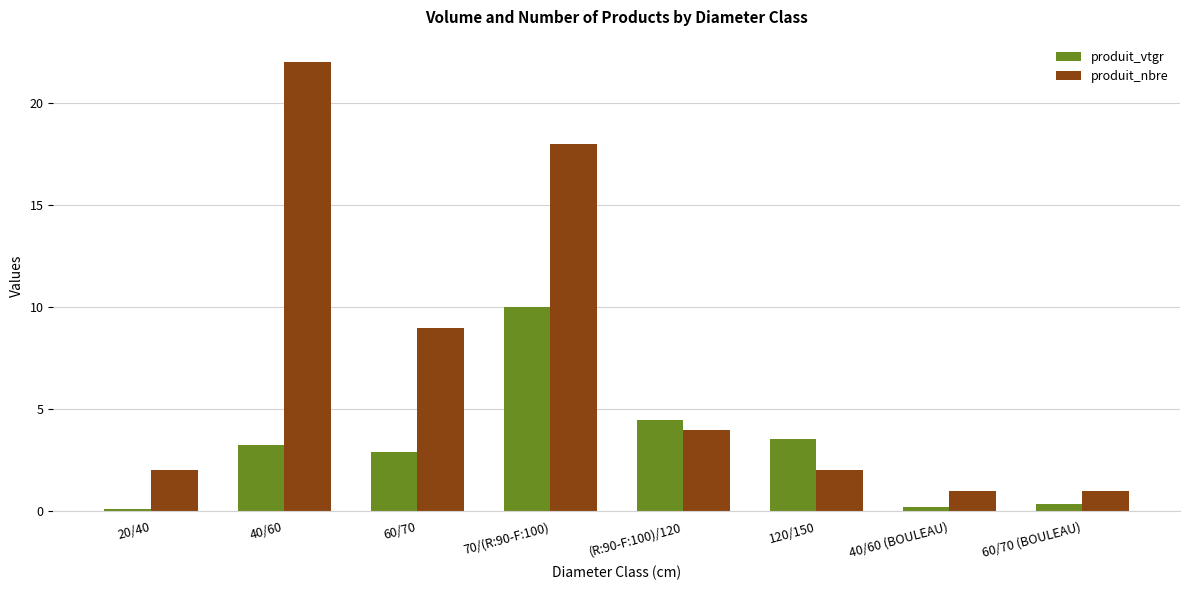

Reading left to right, list all the values displayed in this chart.

produit_vtgr: 20/40=0.1	40/60=3.3	60/70=2.9	70/(R:90-F:100)=10.0	(R:90-F:100)/120=4.5	120/150=3.5	40/60 (BOULEAU)=0.2	60/70 (BOULEAU)=0.3
produit_nbre: 20/40=2.0	40/60=22.0	60/70=9.0	70/(R:90-F:100)=18.0	(R:90-F:100)/120=4.0	120/150=2.0	40/60 (BOULEAU)=1.0	60/70 (BOULEAU)=1.0